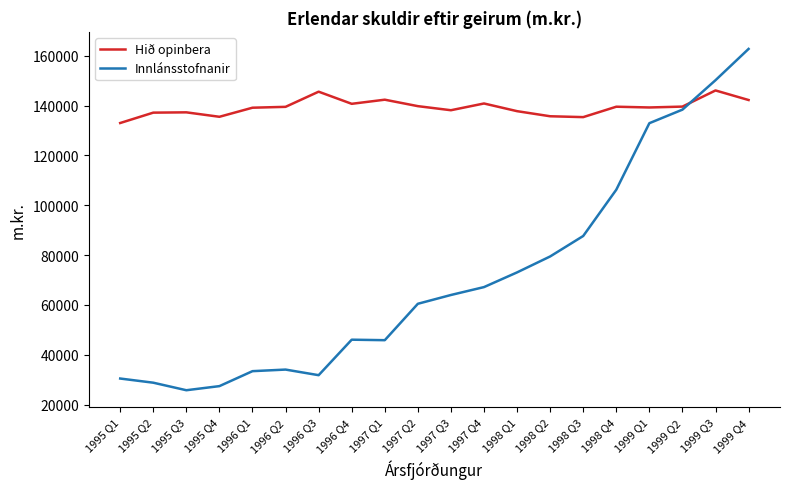

True or false: Hið opinbera has a value of 53492 at 1997 Q2.

False